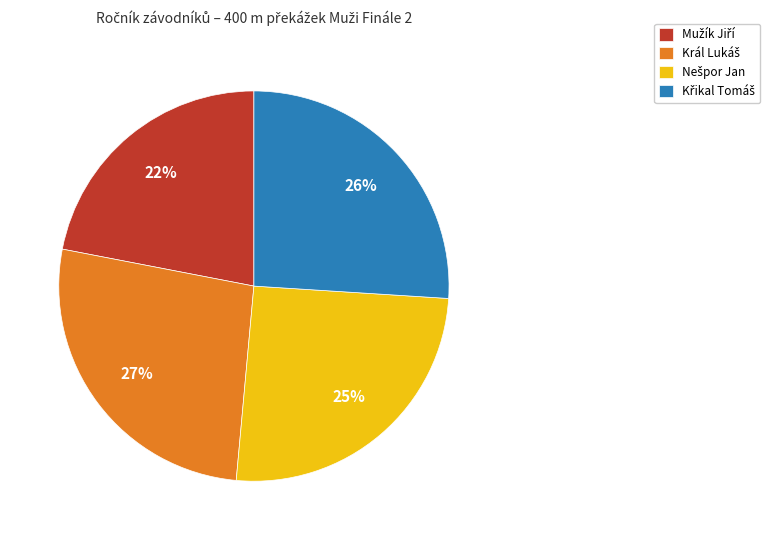

Is there any slice that represents more than half of the pie?

No